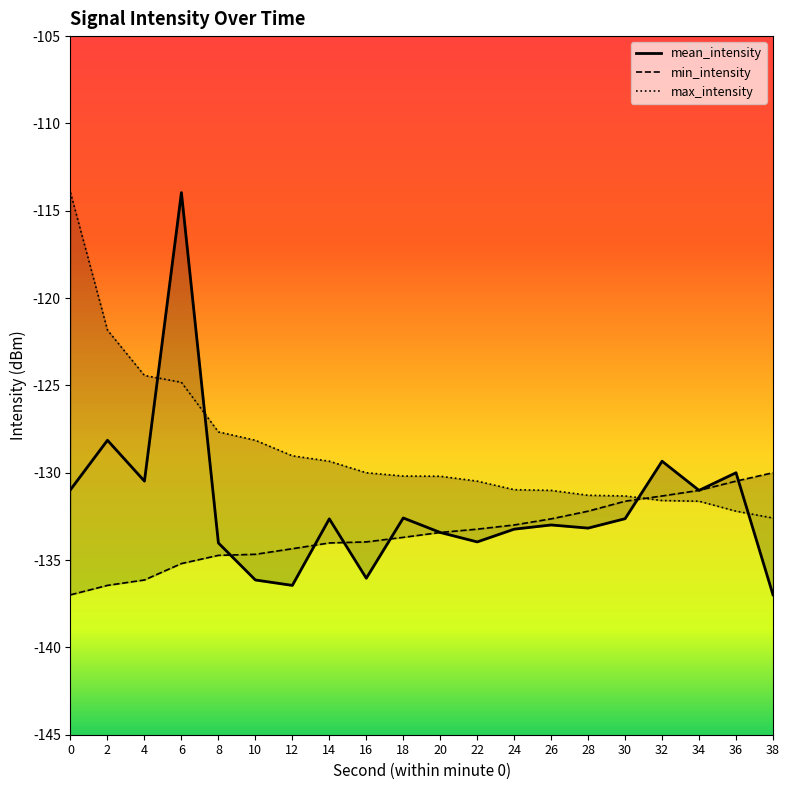

Which series changed the most between 10 and 36?

mean_intensity